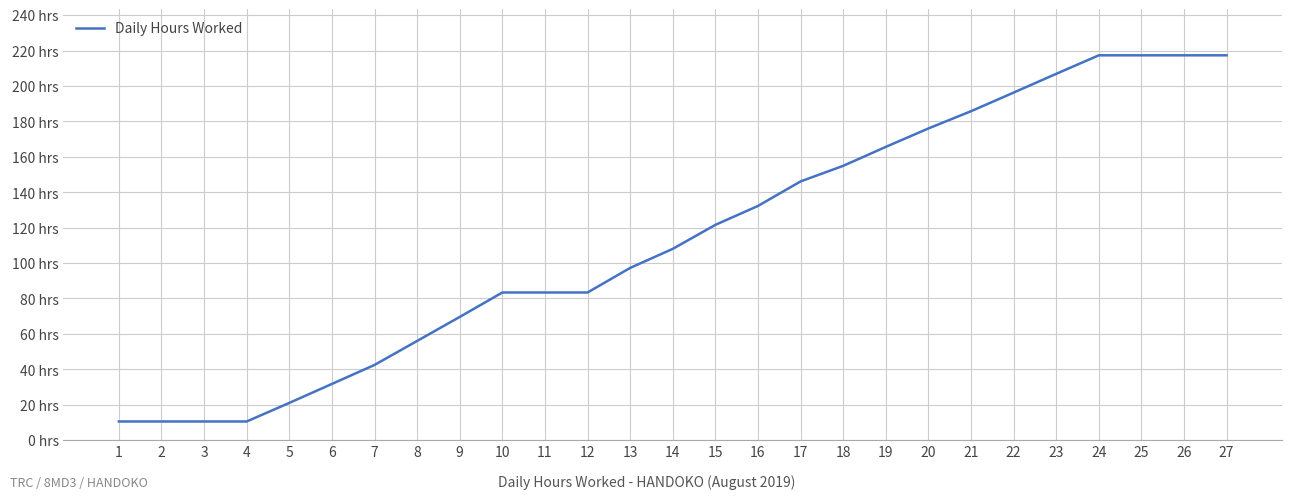

Does the chart display data point markers on the line(s)?

No